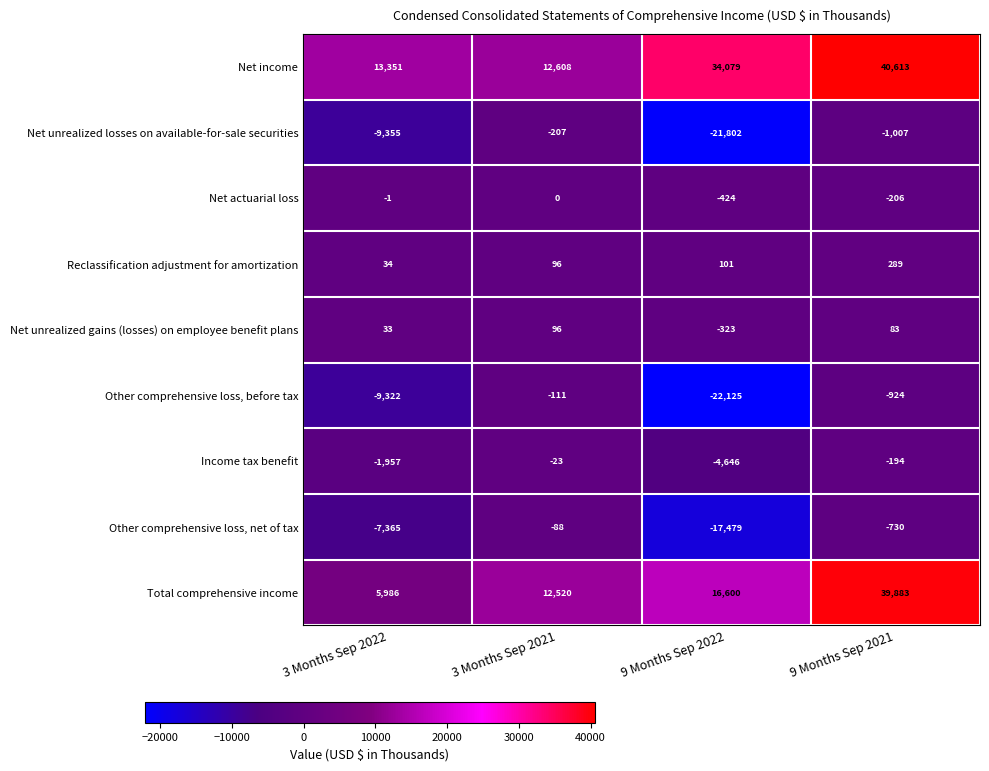

At which category is the sum across all series the highest?

9 Months Sep 2021